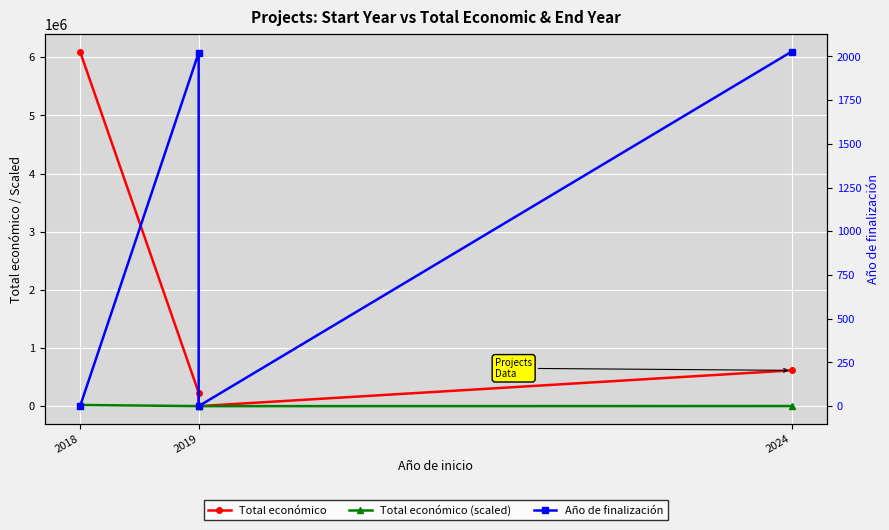

What is the difference between the second highest and minimum values in the Año de finalización series?

2021.0